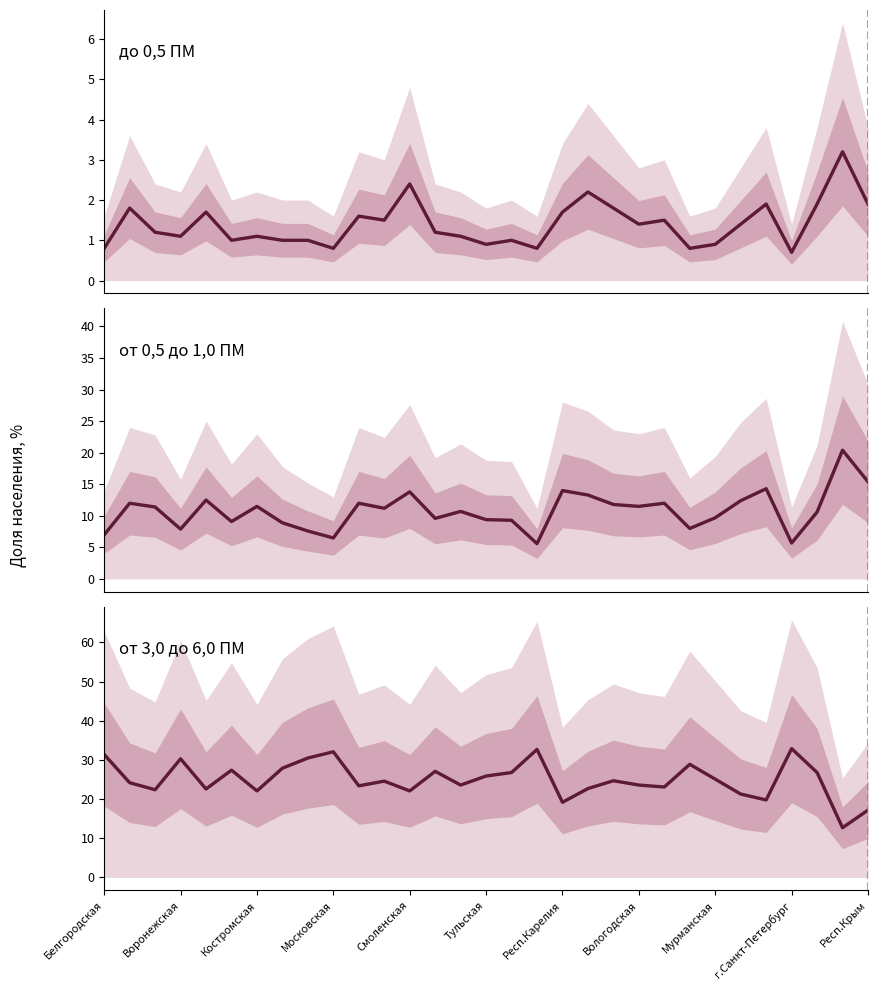

How many times do от 0,5 до 1,0 ПМ and от 3,0 до 6,0 ПМ cross each other?

2